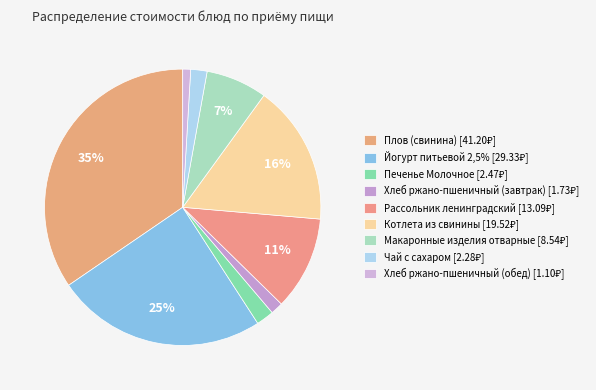

To the nearest percent, what is the average slice percentage?

11%